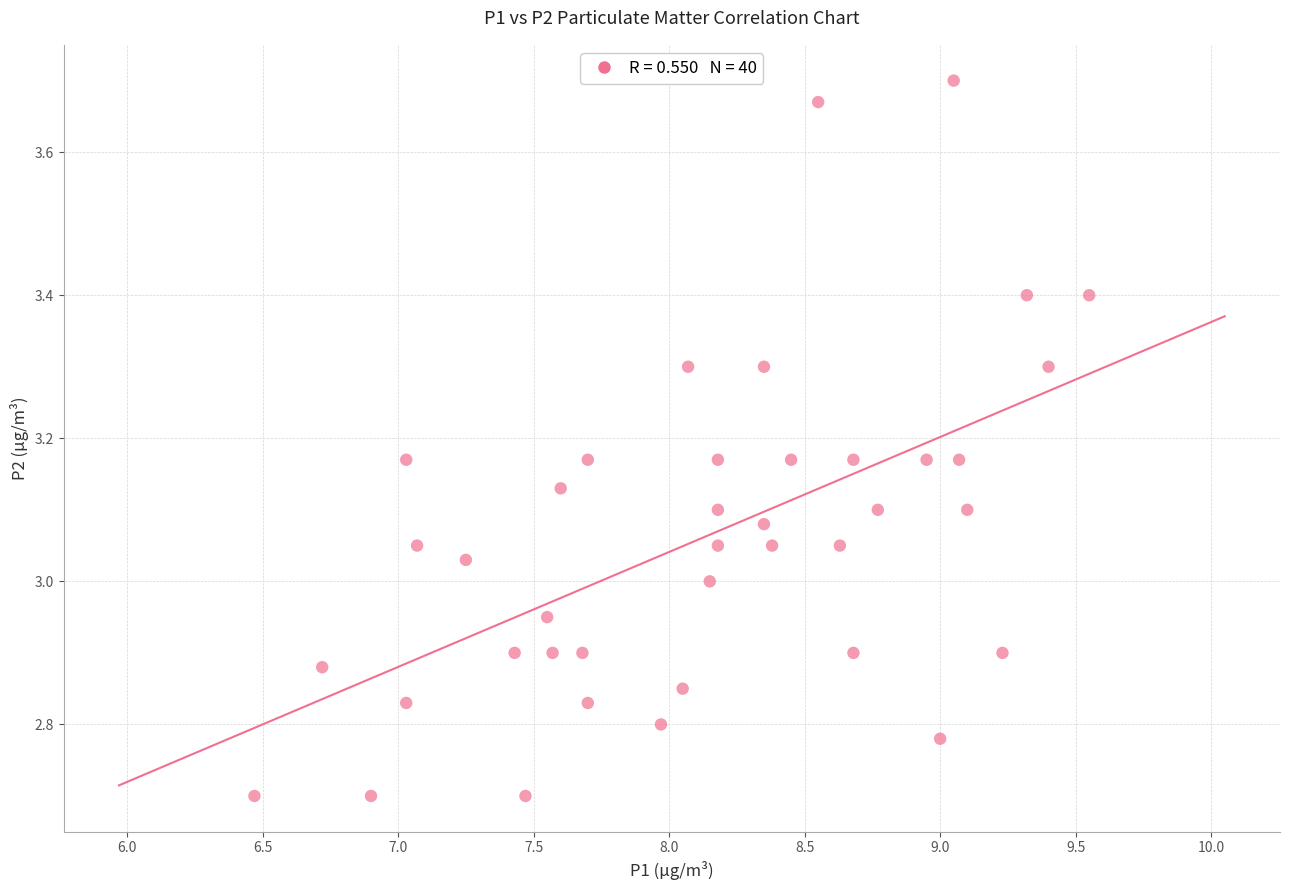

What is the range of Y values (max minus min)?

1.0